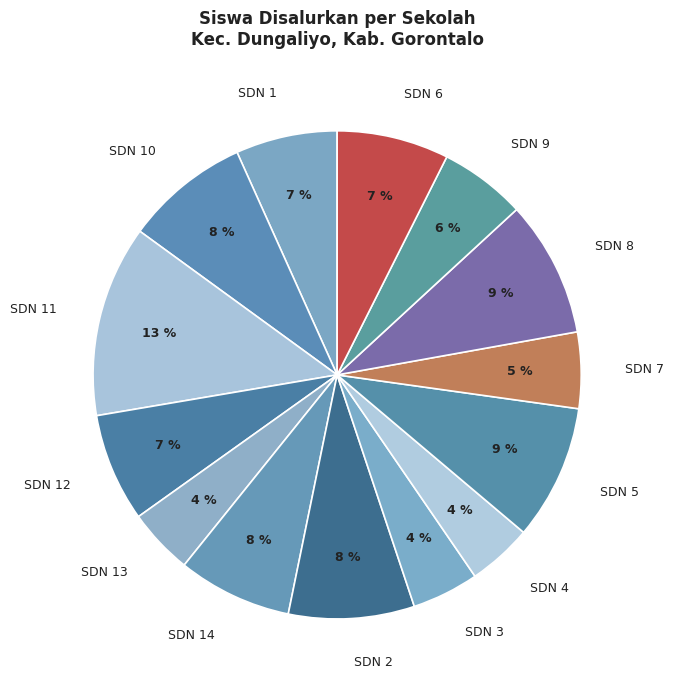

Does any single category account for the majority?

No